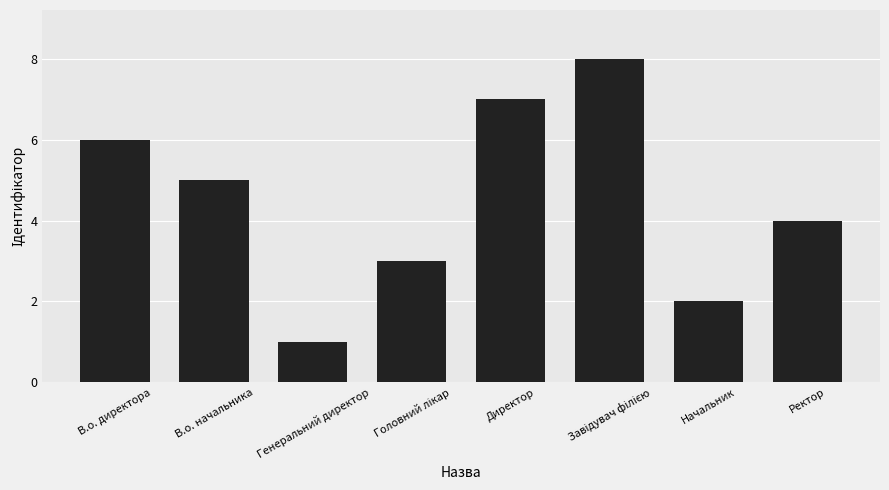

What is the label of the 2nd bar from the left?

В.о. начальника